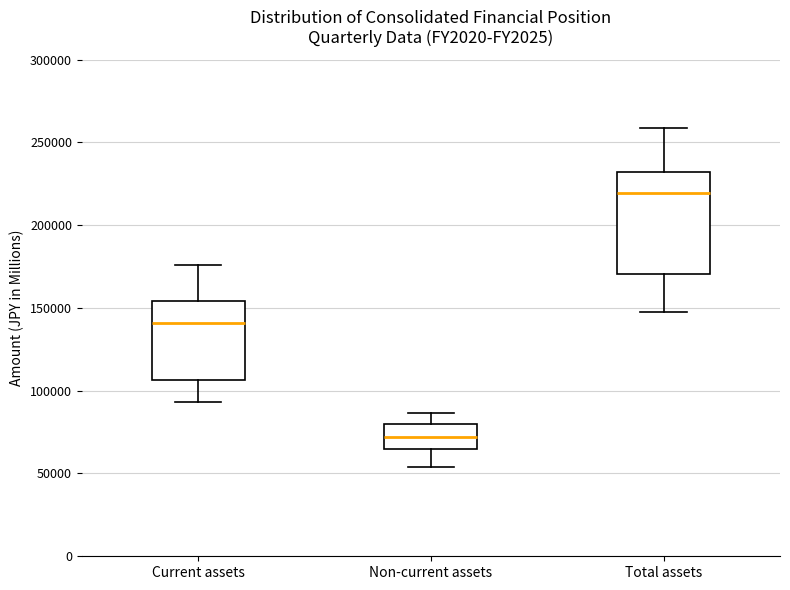

Where does the lower whisker of the box for Total assets end on the y-axis? The values are not printed on the chart, so give them approximately, as read against the axis.

145000